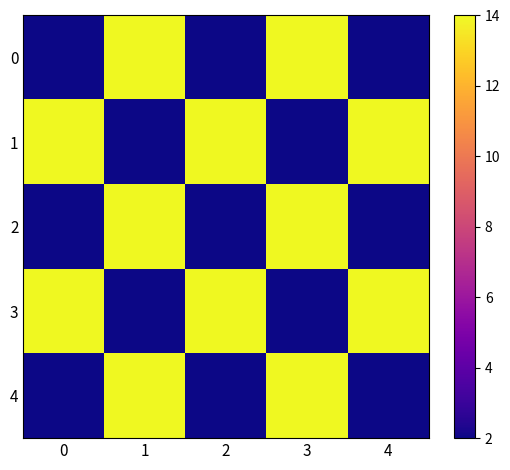

What is the minimum value shown in the chart?

2